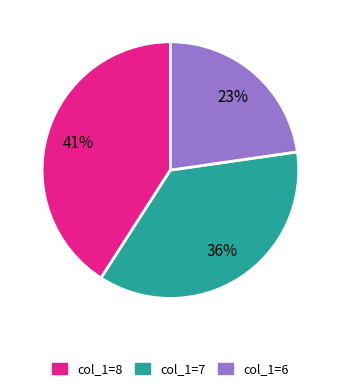

To the nearest percent, what is the average slice percentage?

33%